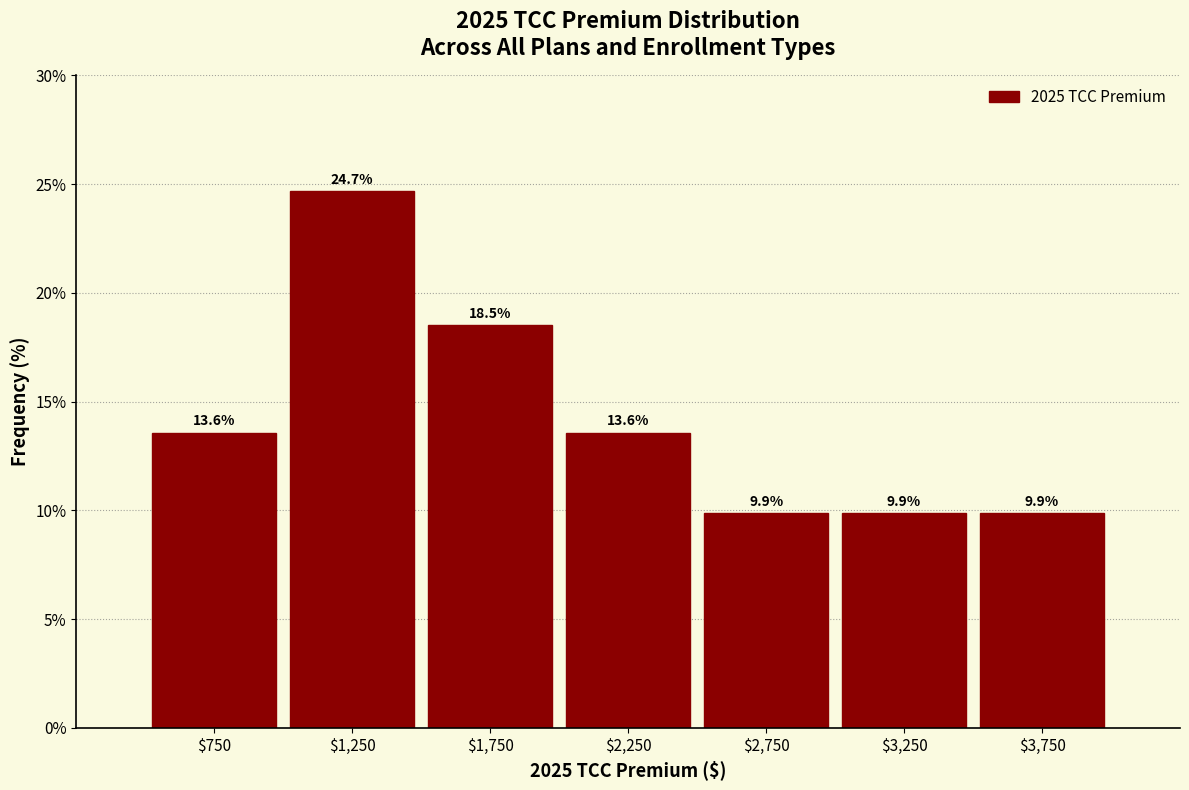

What is the height of the bar covering 500 to 1000 on the x-axis?

13.6